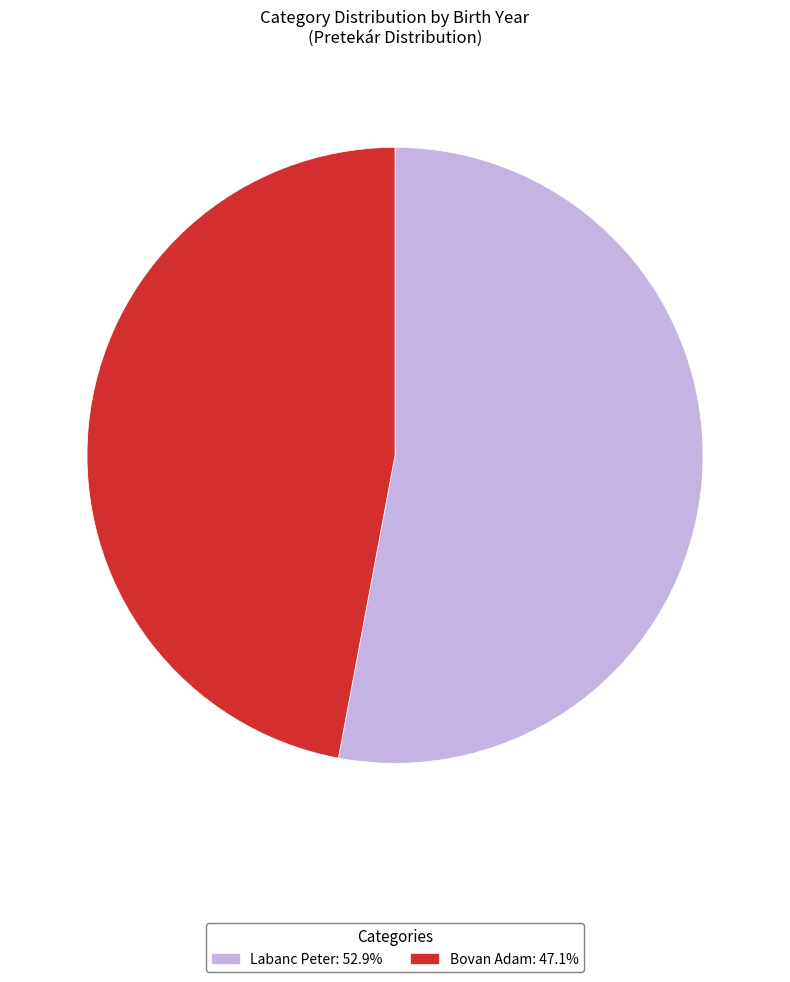

Combined, do Bovan Adam and Labanc Peter account for over 50%?

Yes